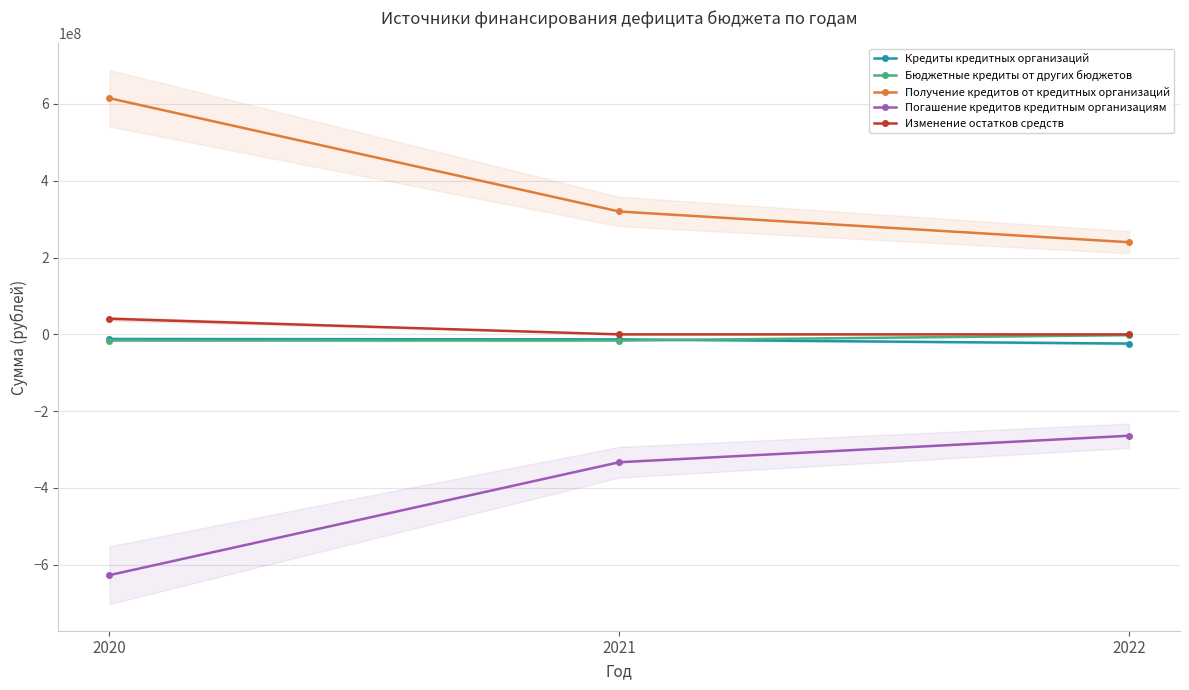

Is the value of Кредиты кредитных организаций at 2020 greater than the value of Погашение кредитов кредитным организациям at 2021?

Yes